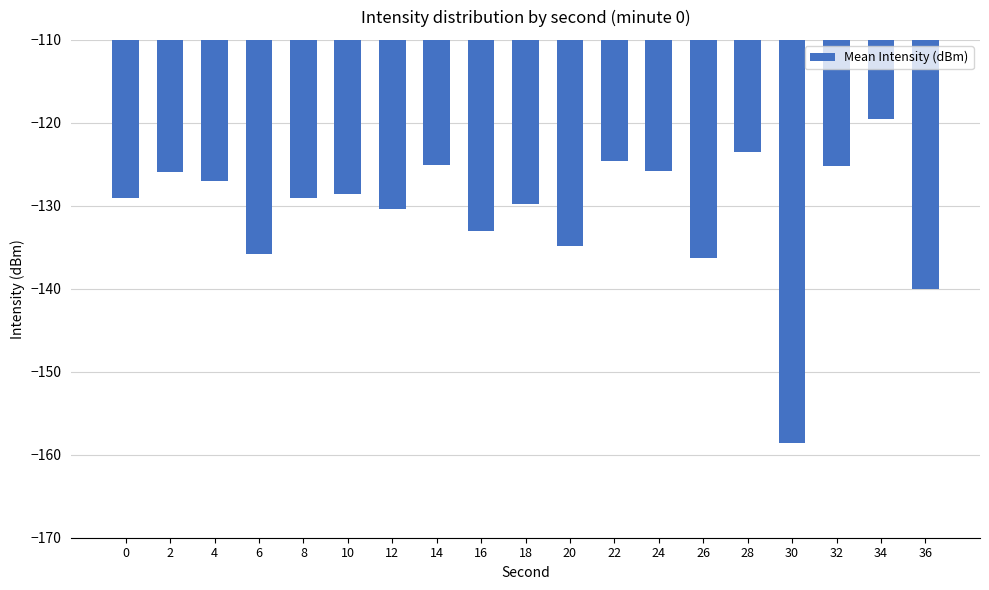

Which has a higher value, 36 or 26?

26